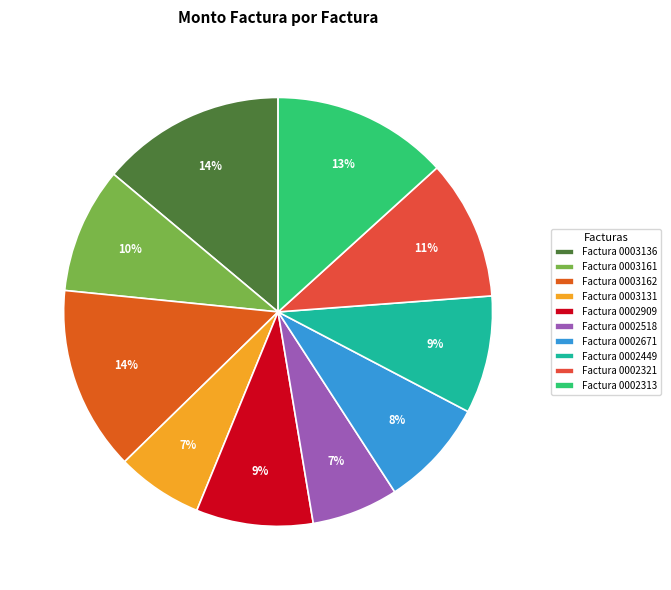

To the nearest percent, what is the difference between the Factura 0003136 and Factura 0002313 slice percentages?

1%